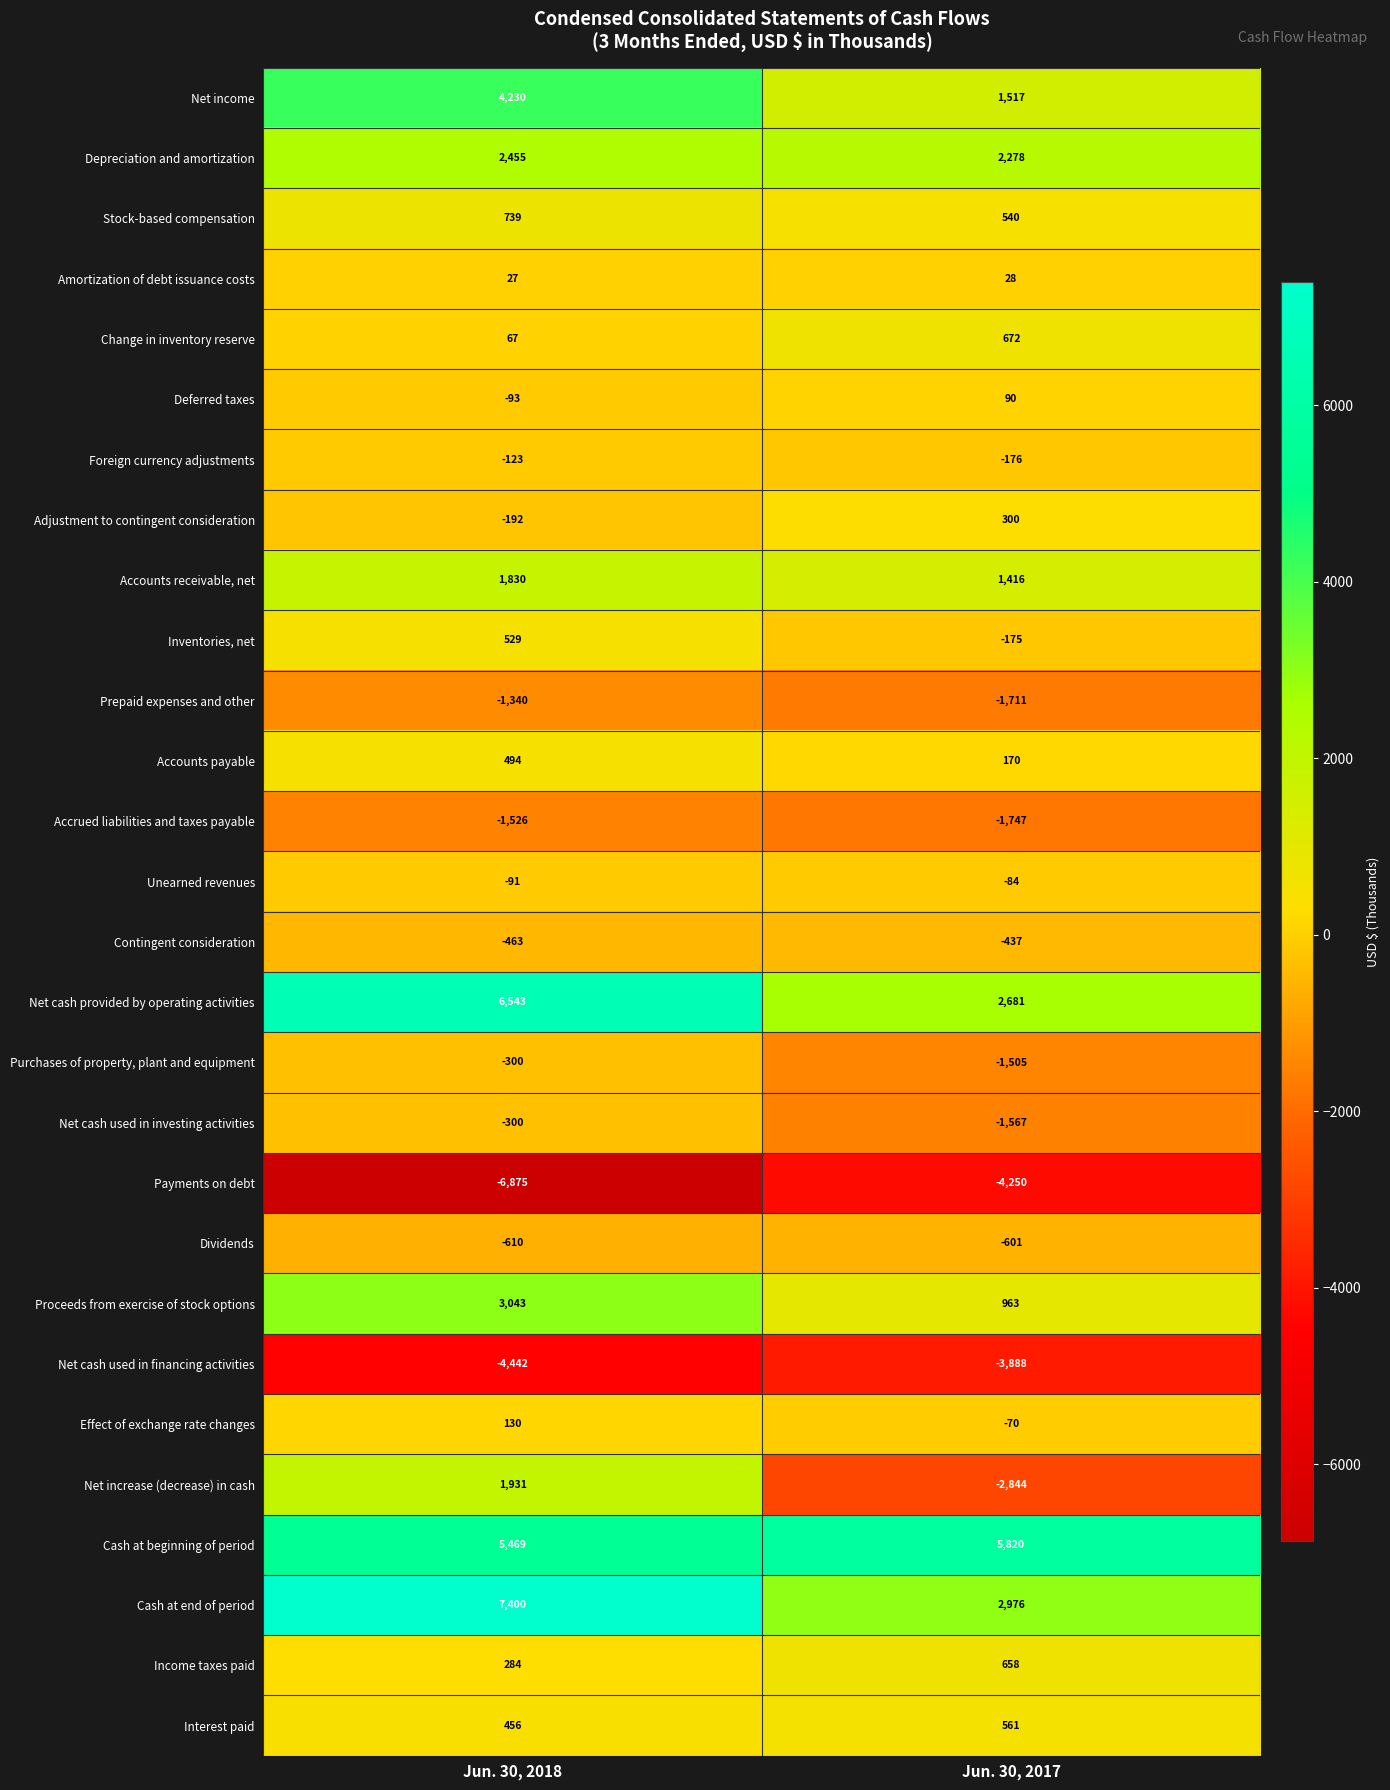

What is the total value across all series at Jun. 30, 2018?

19272